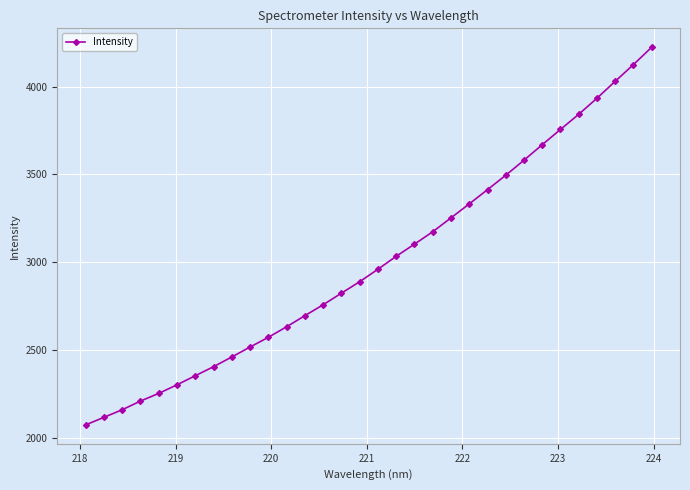

Is this an area chart (filled region under the line)?

No